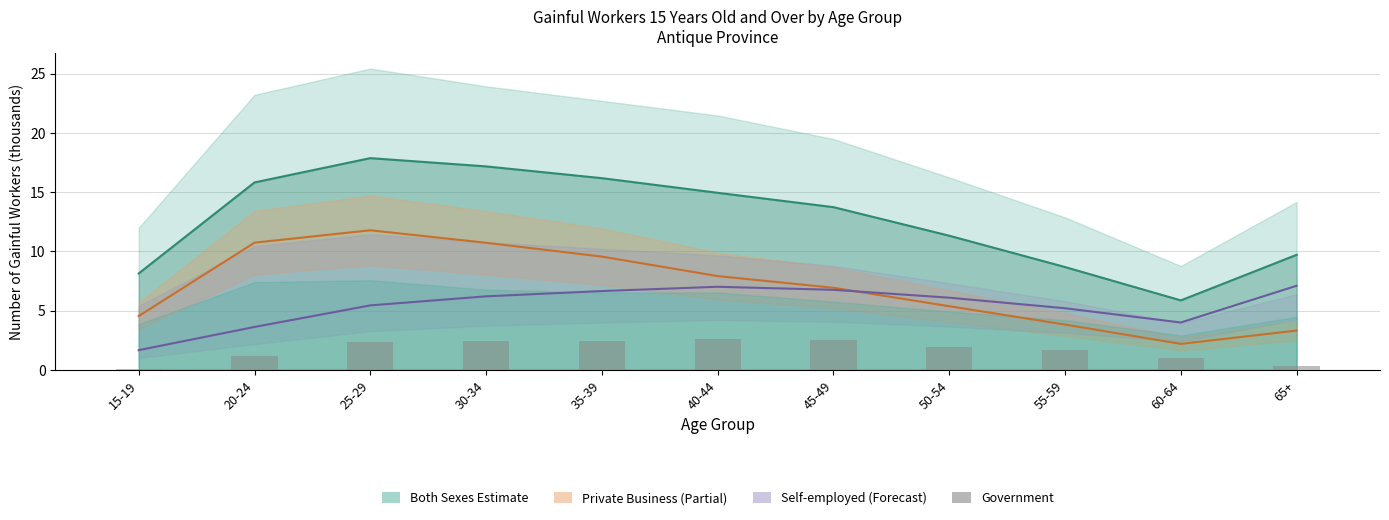

What is the label of the 5th bar from the right?

45-49